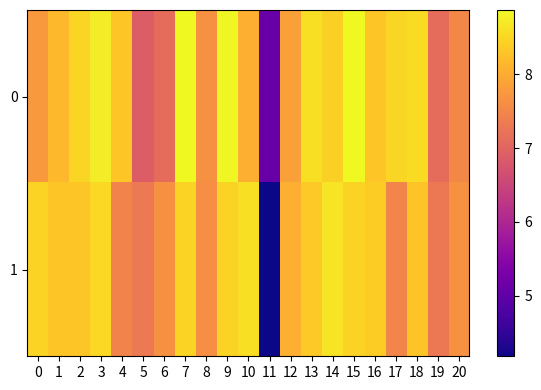

List the series in order of their peak value, highest first.

0, 1